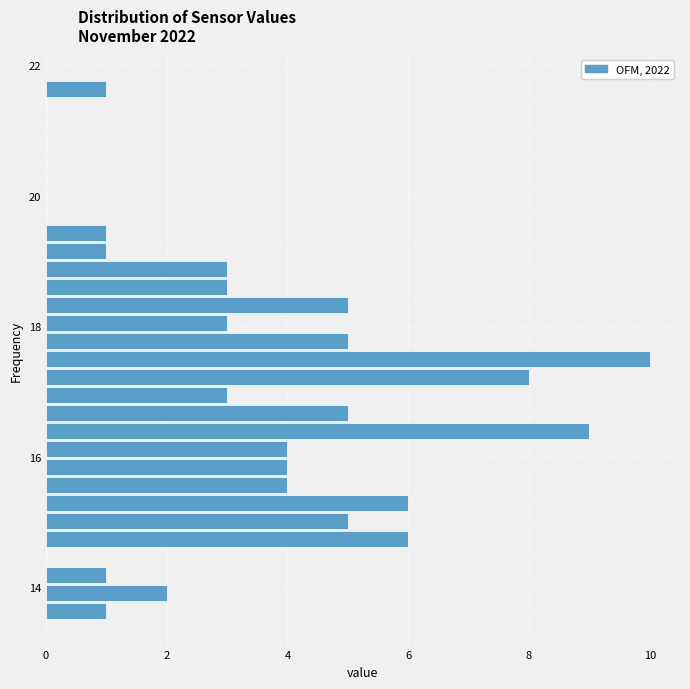

Around what value on the y-axis is the longest bar? Give the approximate position of its centre, as read against the axis.

17.4